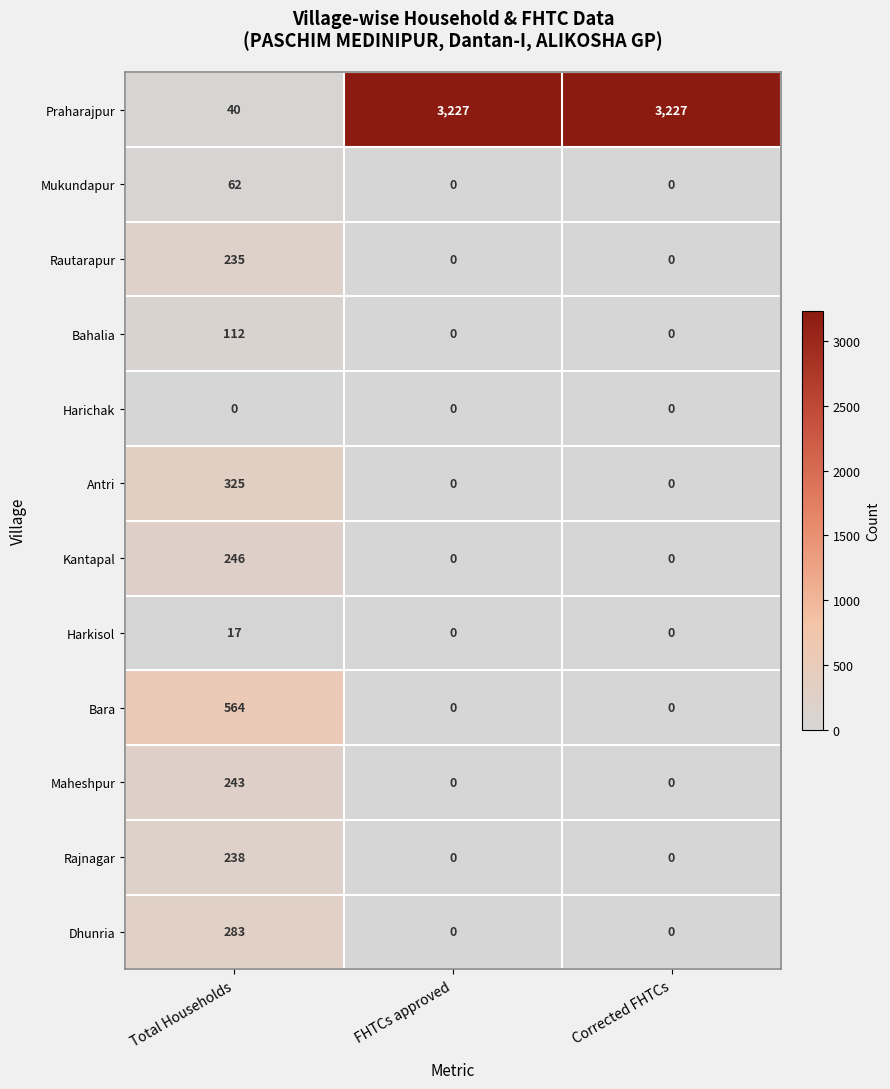

List the series in order of their peak value, highest first.

Praharajpur, Bara, Antri, Dhunria, Kantapal, Maheshpur, Rajnagar, Rautarapur, Bahalia, Mukundapur, Harkisol, Harichak